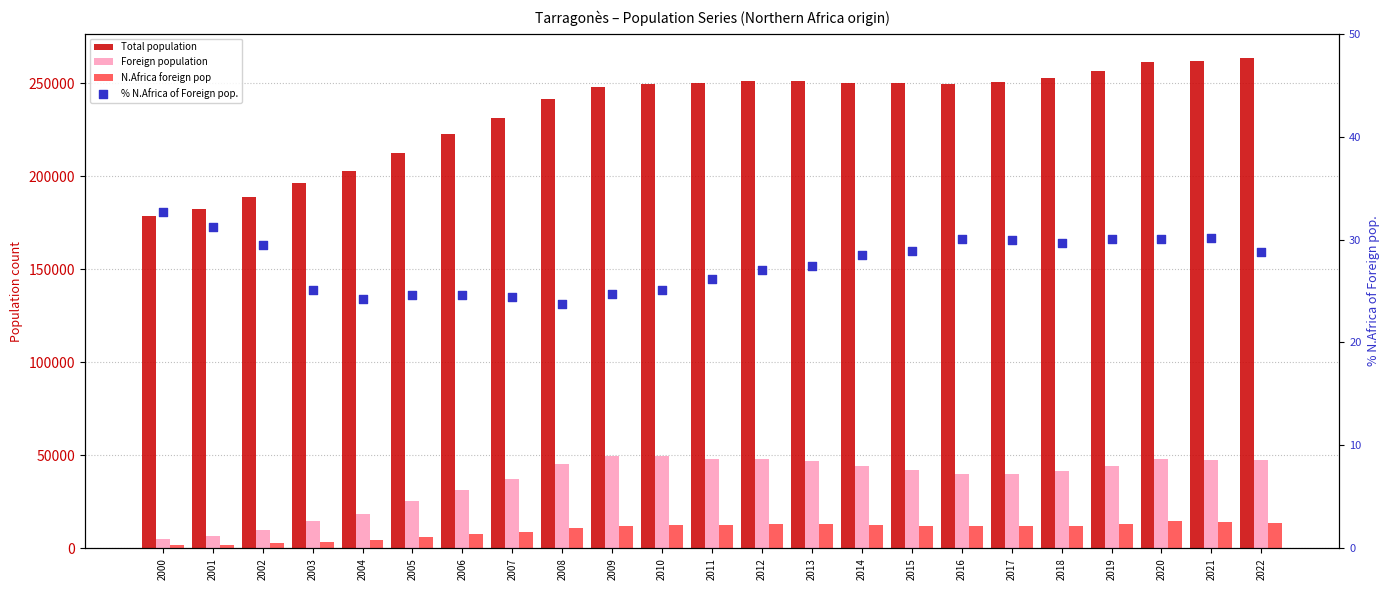

Which series reaches the minimum Y coordinate?

% N.Africa of Foreign pop.